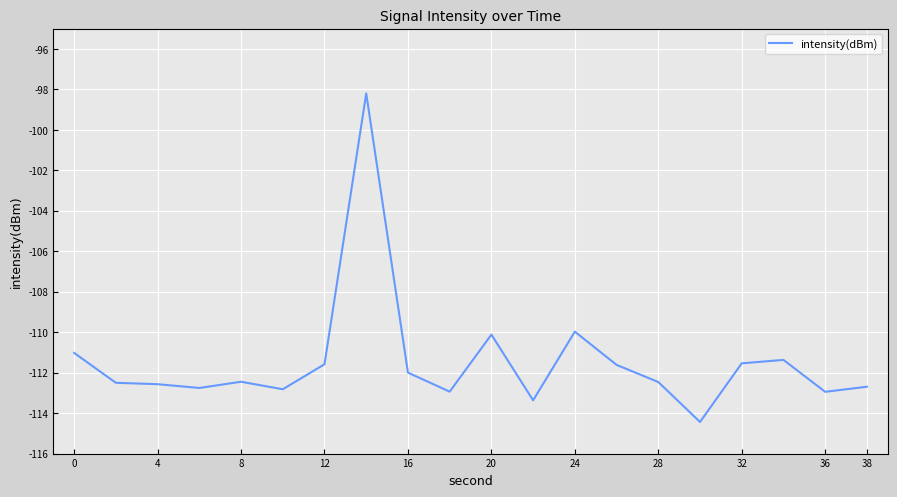

What is the smallest value displayed?

-114.4